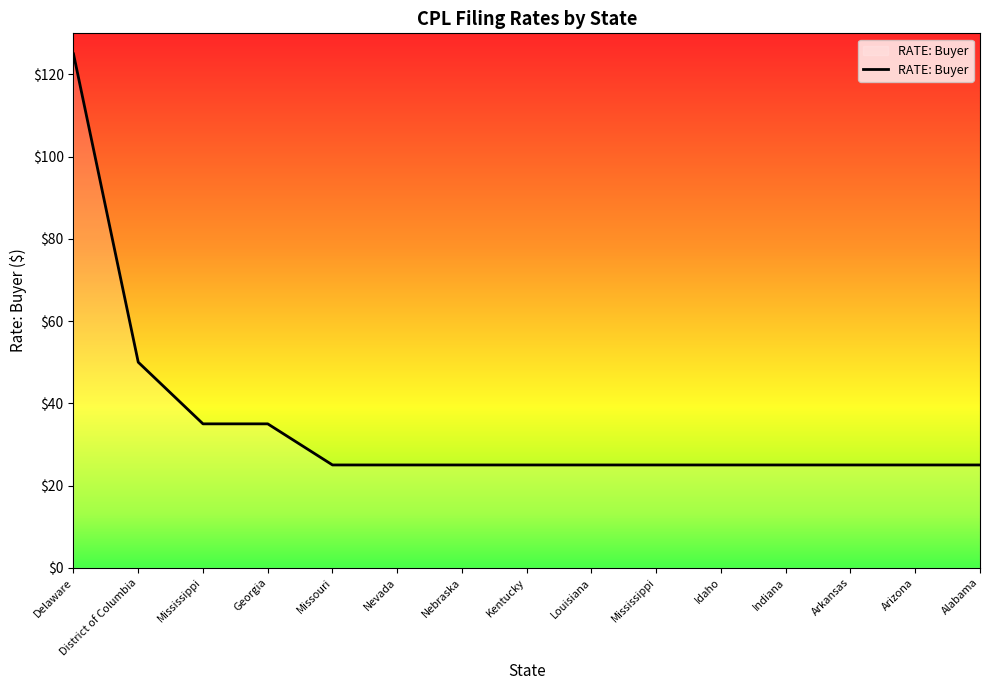

Count the values in the range 25 to 35.

13